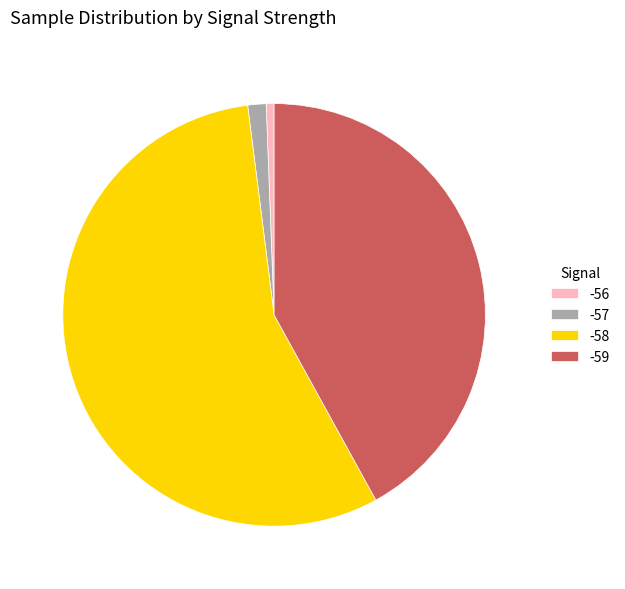

The -58 slice represents 61% of the pie. True or false?

False